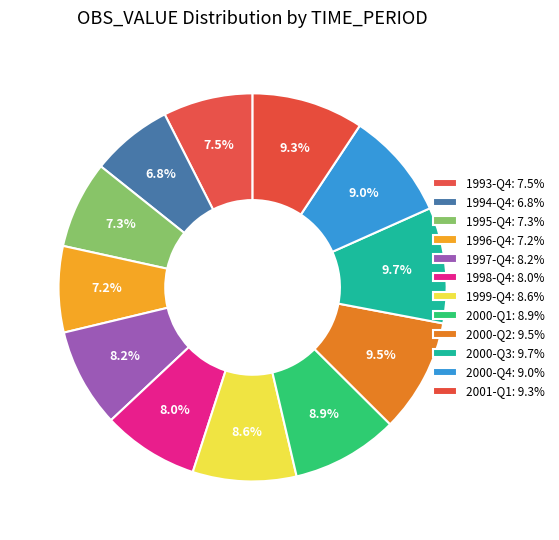

How much of the chart is everything except 1997-Q4?

91.8%